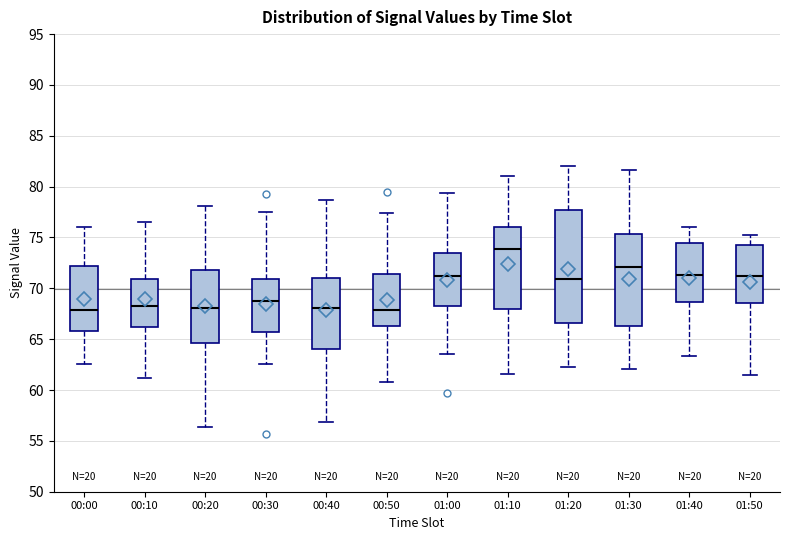

Comparing the boxes themselves (not the whiskers), which one is the tallest?

01:20